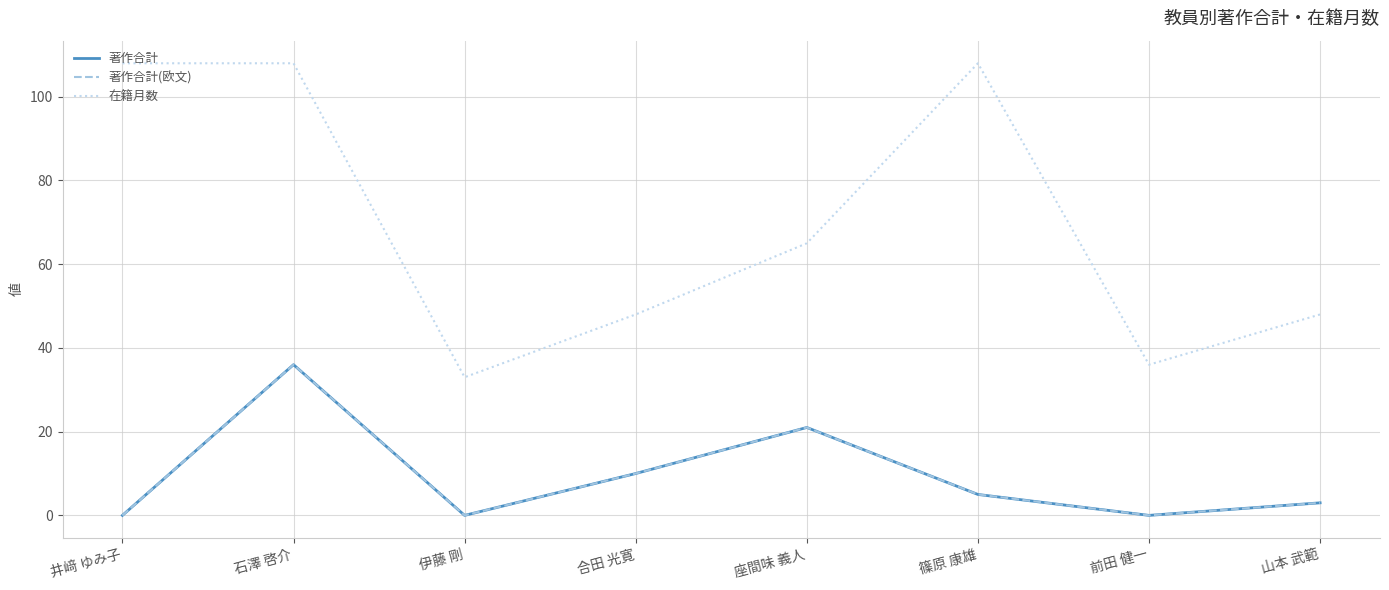

The 著作合計 series shows 25 at 伊藤 剛. True or false?

False